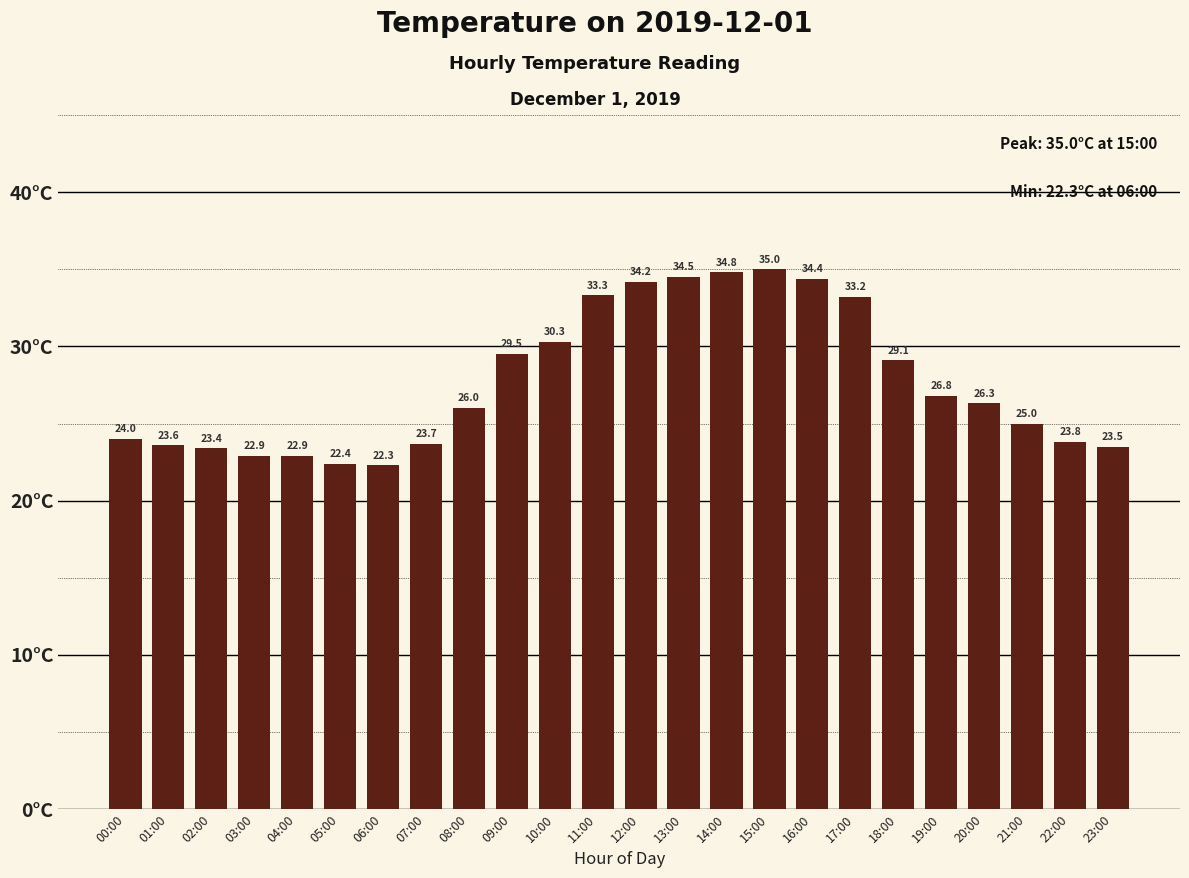

What is the difference between the maximum and minimum values?

12.7